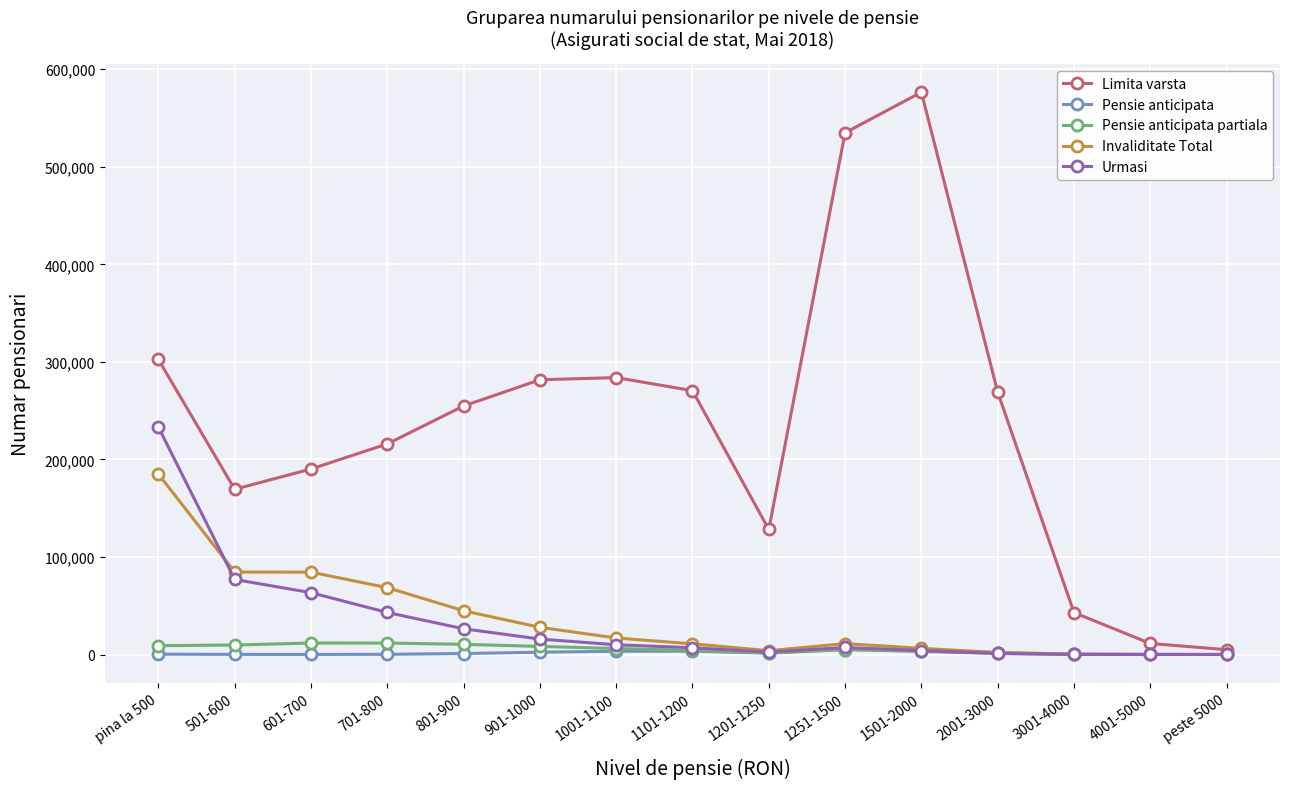

What is the label of the 7th point from the left?

1001-1100